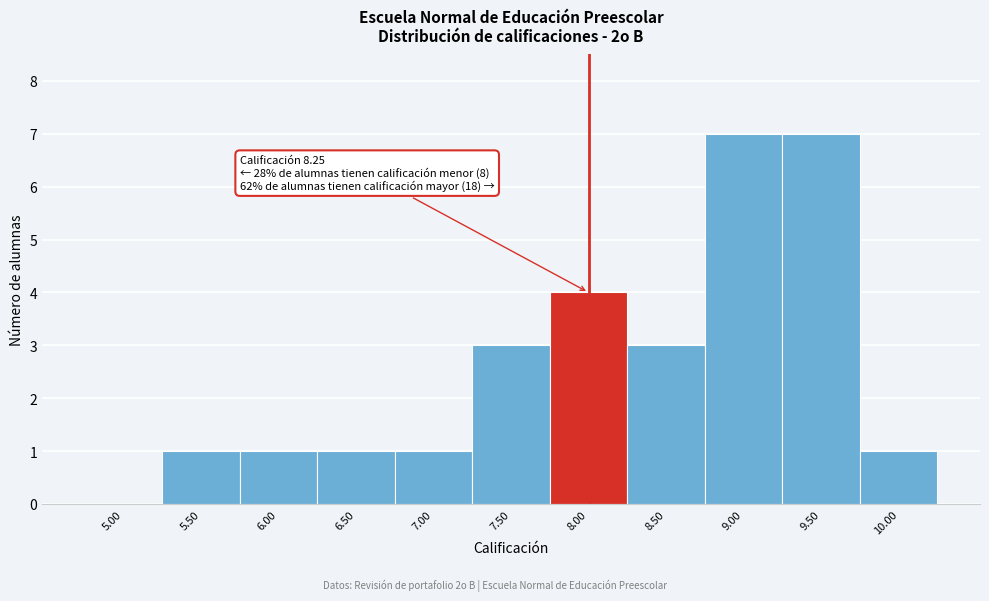

Reading right to left, extract all data points from this chart.

10.00=1	9.50=7	9.00=7	8.50=3	8.00=4	7.50=3	7.00=1	6.50=1	6.00=1	5.50=1	5.00=0